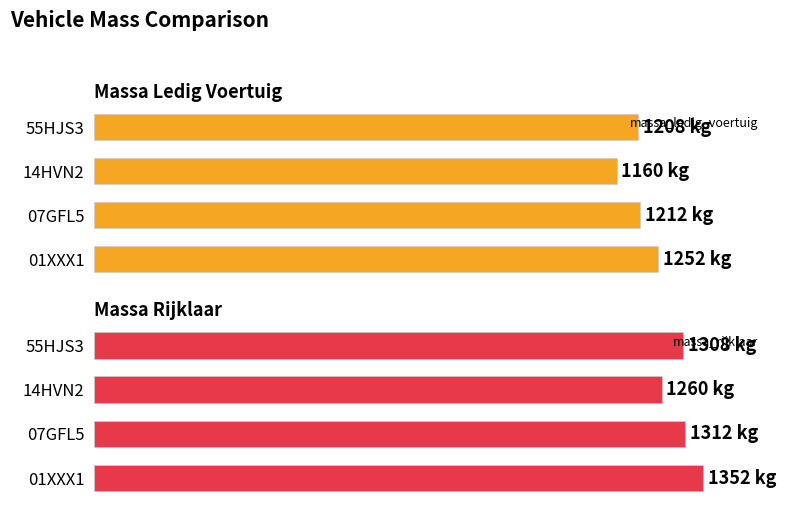

Does the chart contain stacked bars?

No